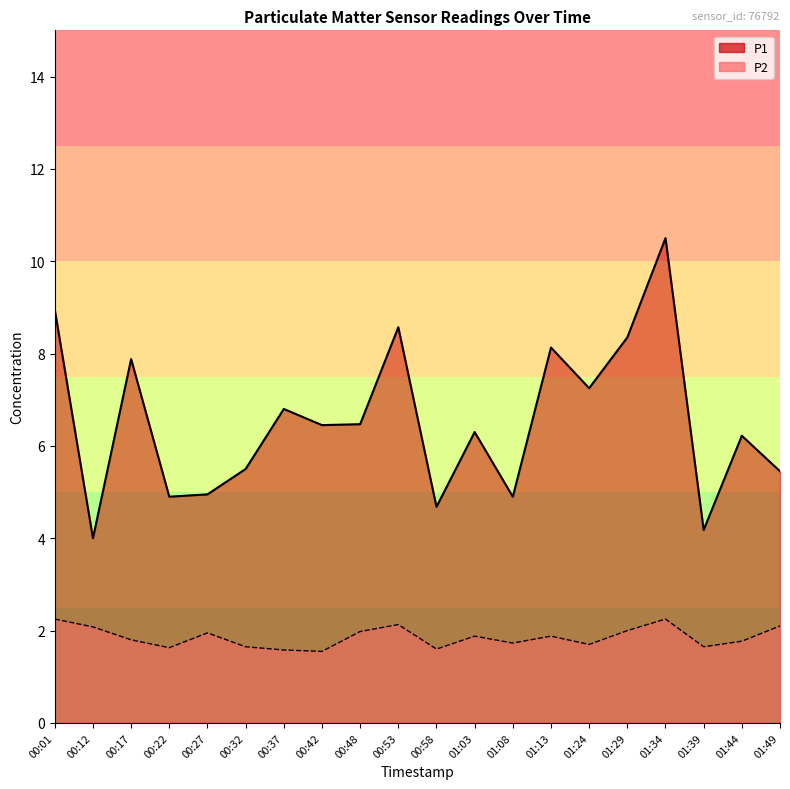

What are all the series names shown in the legend?

P1, P2